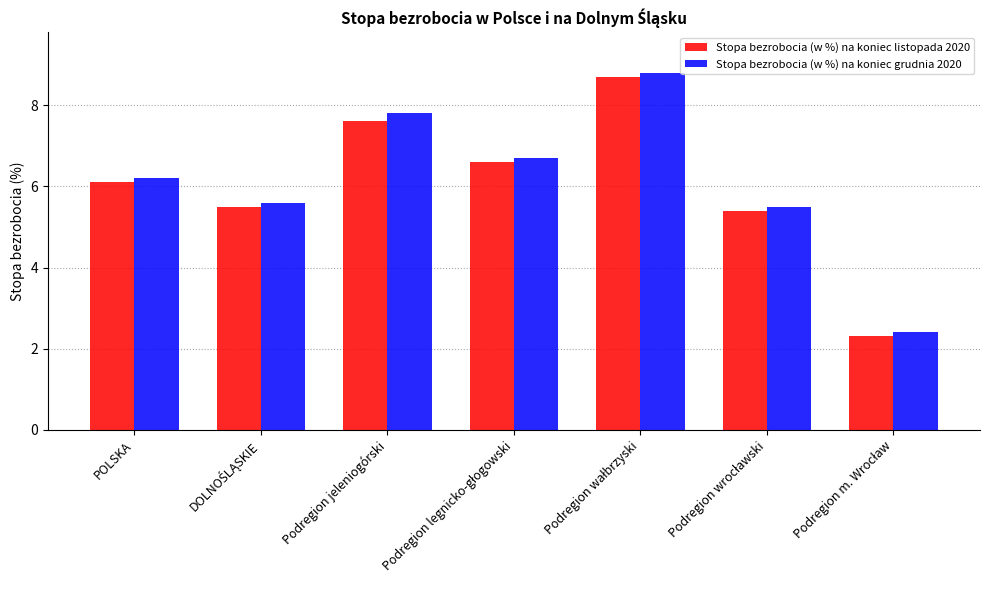

How many data points does each series have?

7